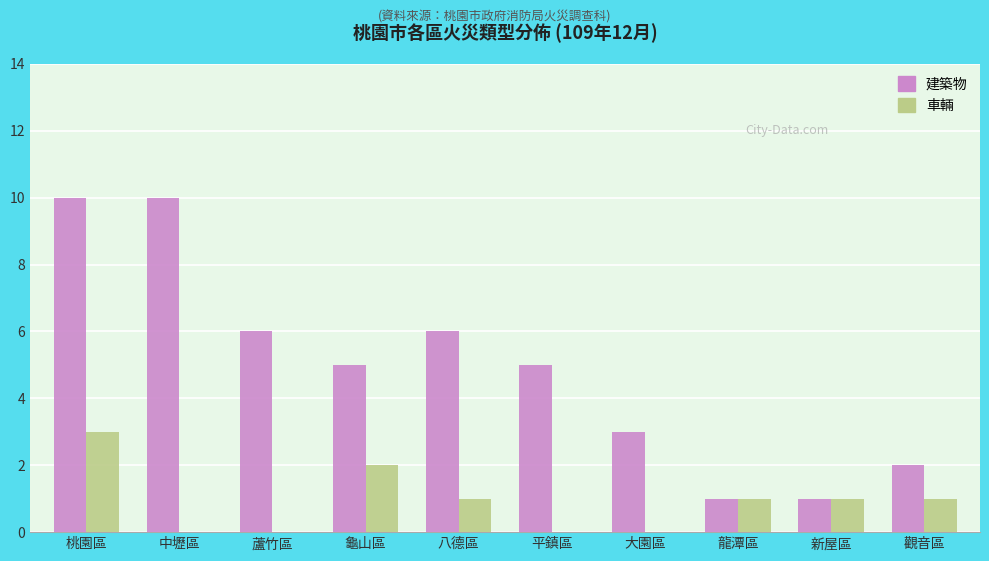

What is the highest value of the 建築物 series?

10